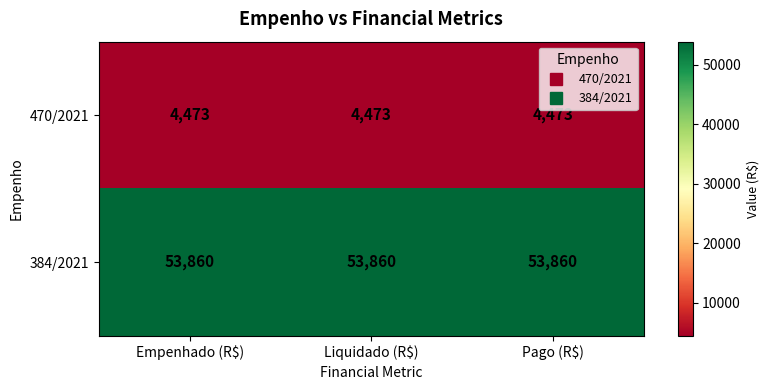

The value of 470/2021 at Pago (R$) is 2679. True or false?

False